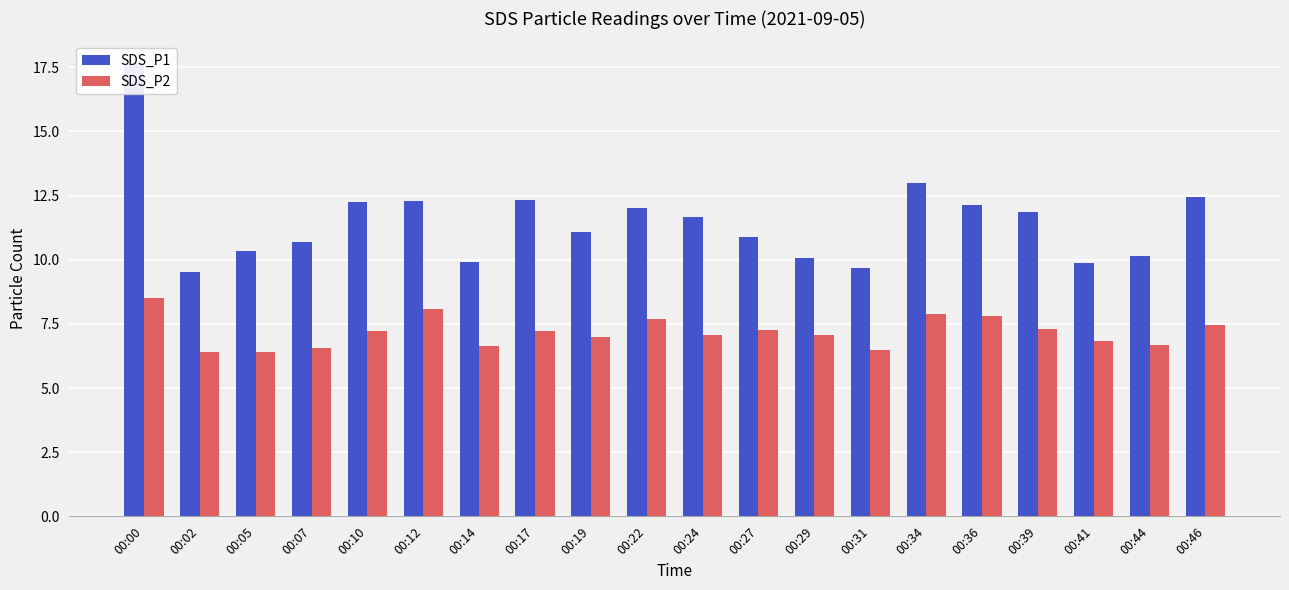

What is the difference between the SDS_P1 values at 00:46 and 00:05?

2.1